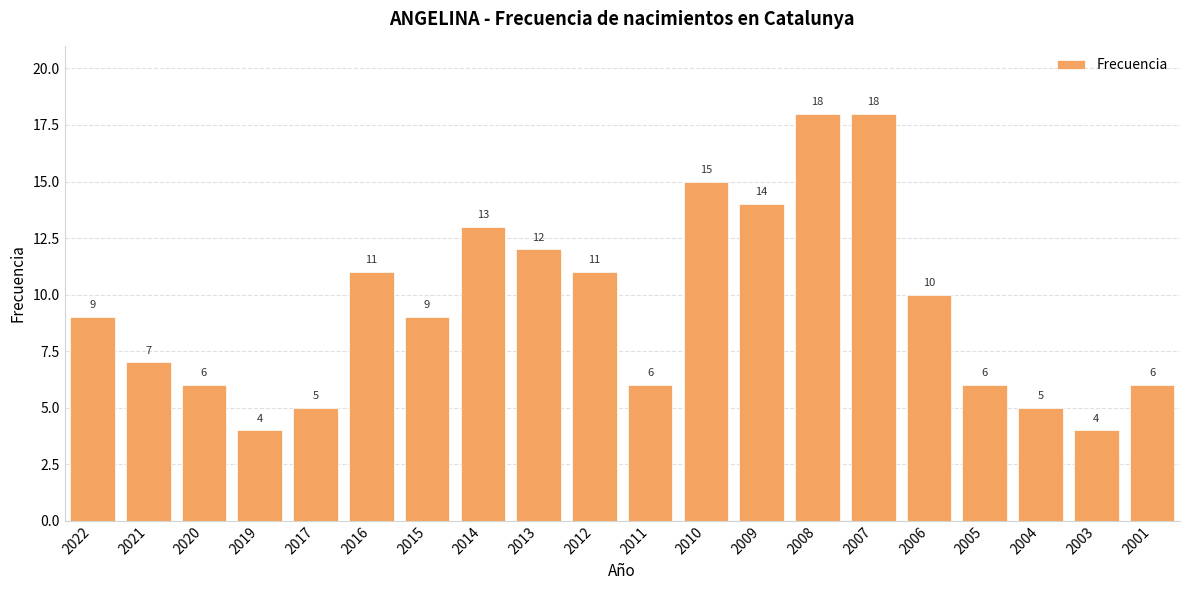

What is the greatest value displayed?

18